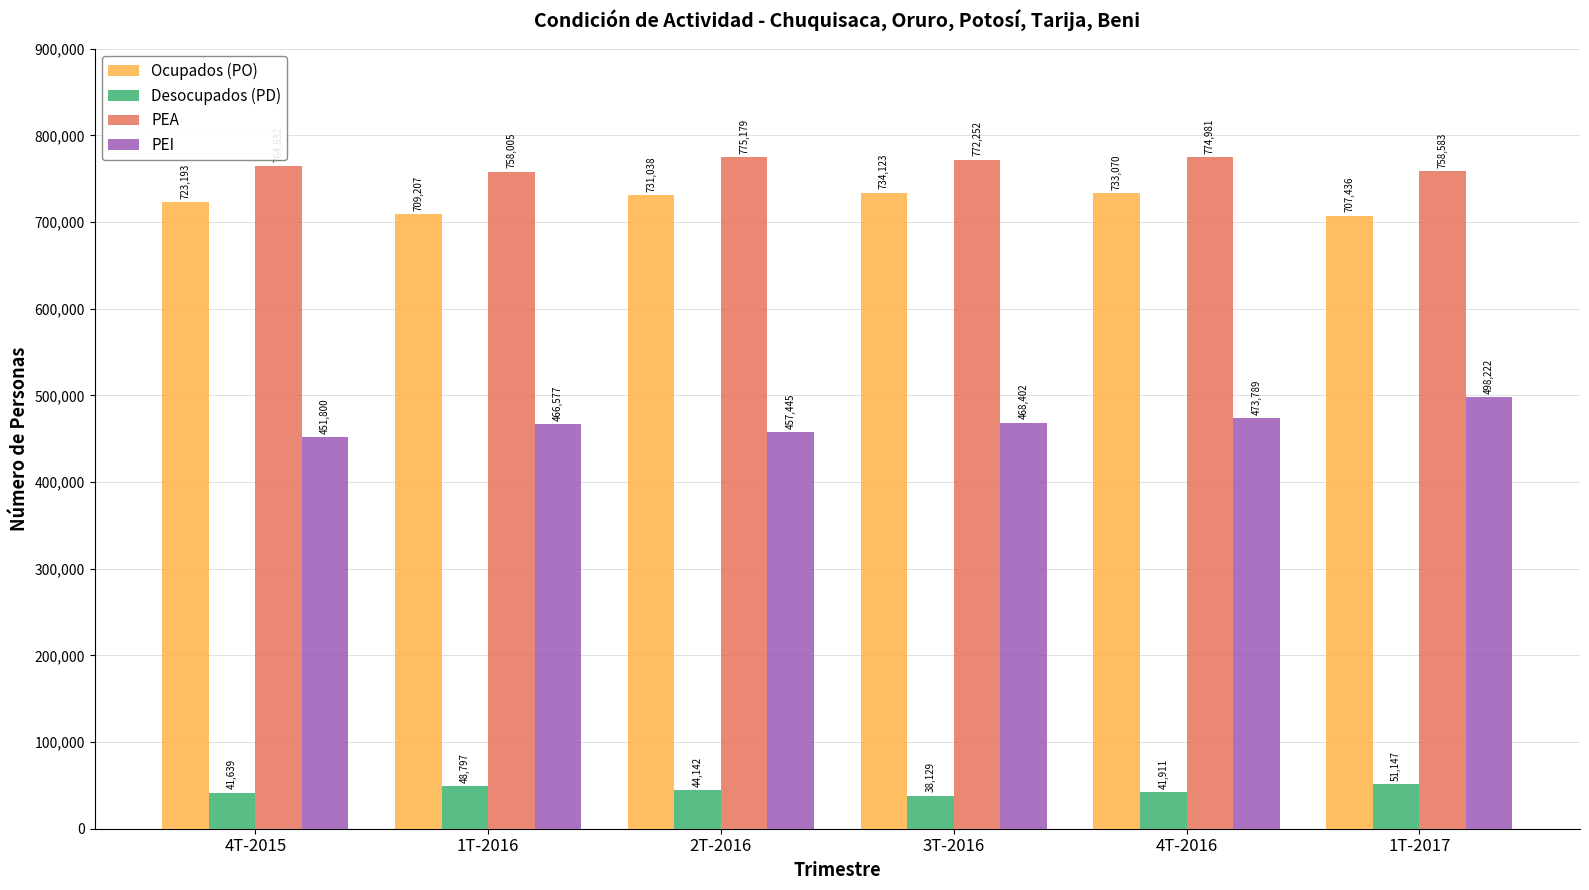

The value of Desocupados (PD) at 4T-2016 is 41911.1. True or false?

True